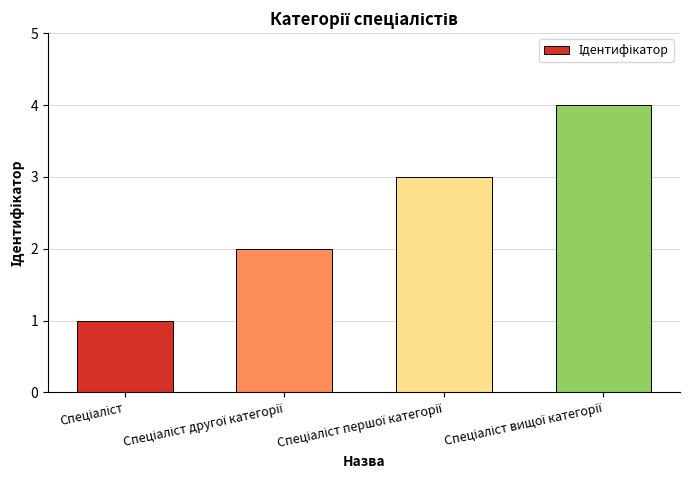

What is the greatest value displayed?

4